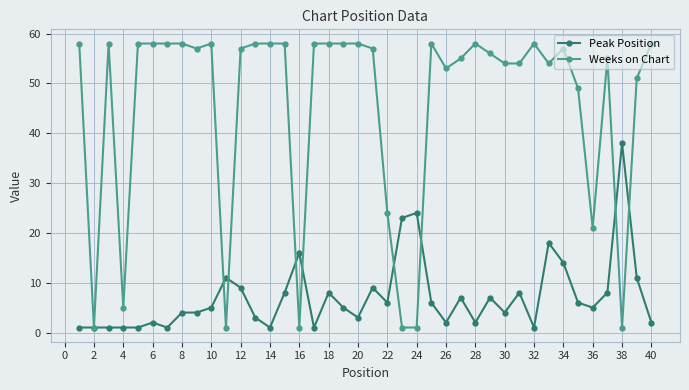

At how many categories does at least one series exceed 19?

36